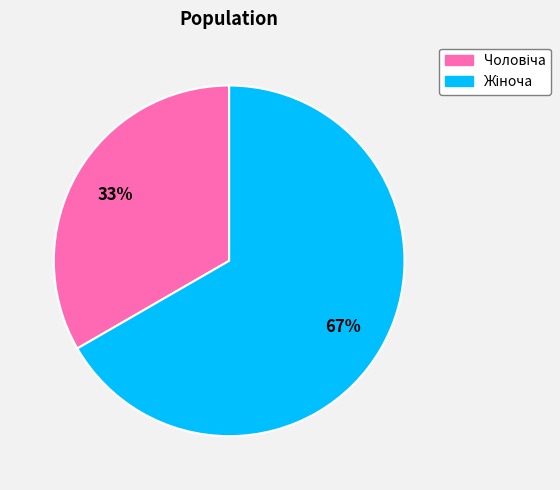

To the nearest percent, what is the average slice percentage?

50%